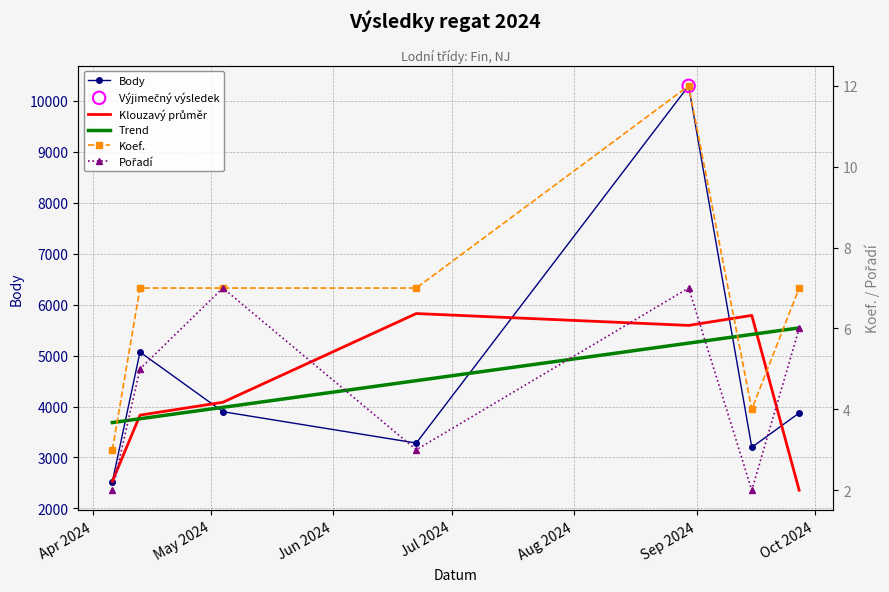

At how many categories does at least one series exceed 8328?

1